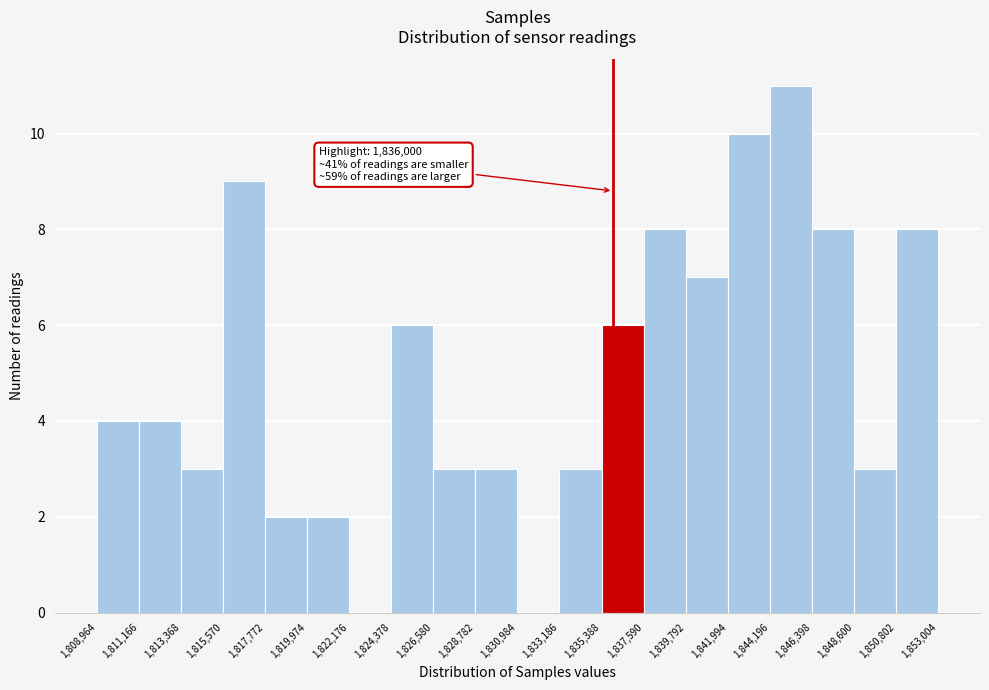

Over which range of the x-axis is the bar tallest?

1,844,196 to 1,846,398